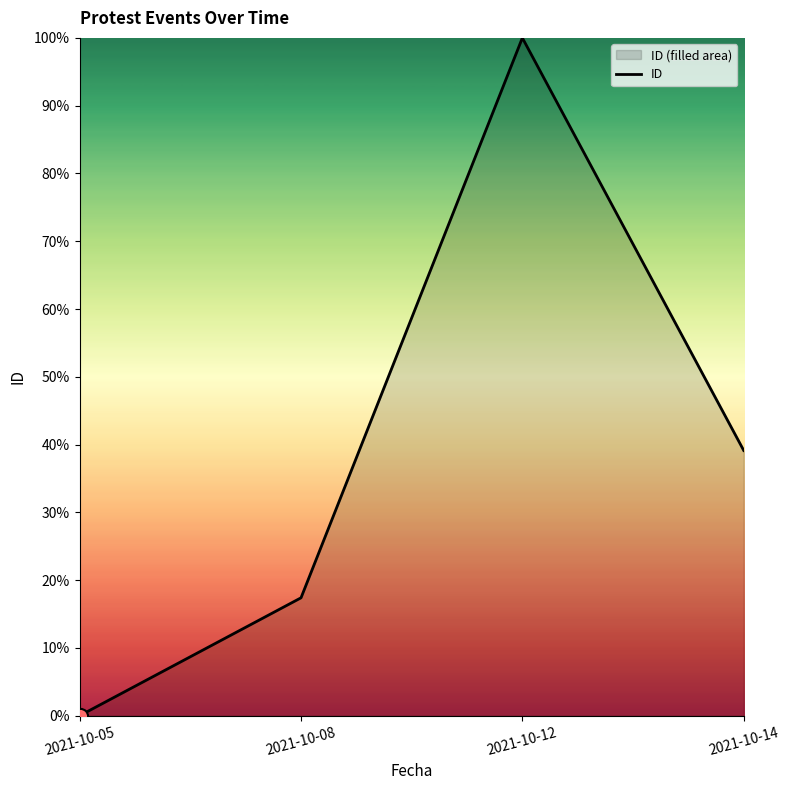

What is the change in value from 2021-10-05 to 2021-10-12?

+100.0